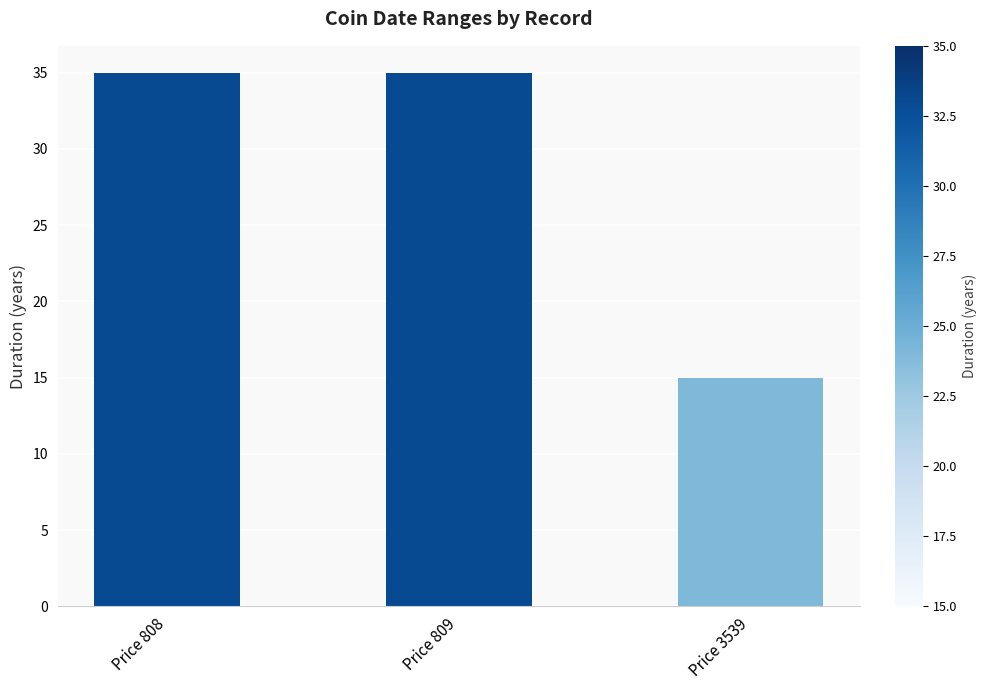

Is it true that the value at Price 809 is 35?

True